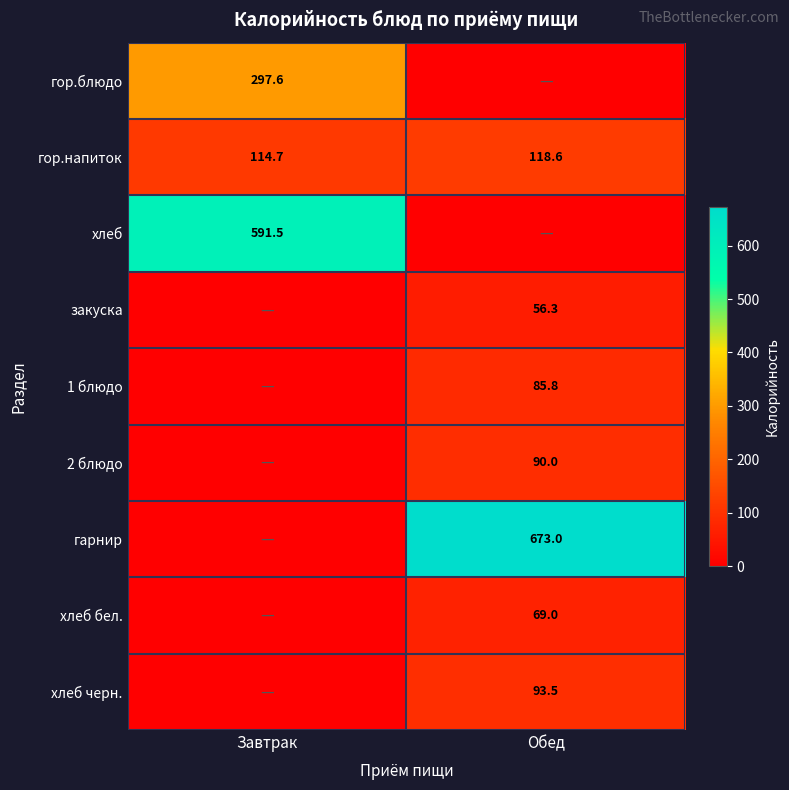

What is the sum of the гор.напиток values at Завтрак and Обед?

233.3